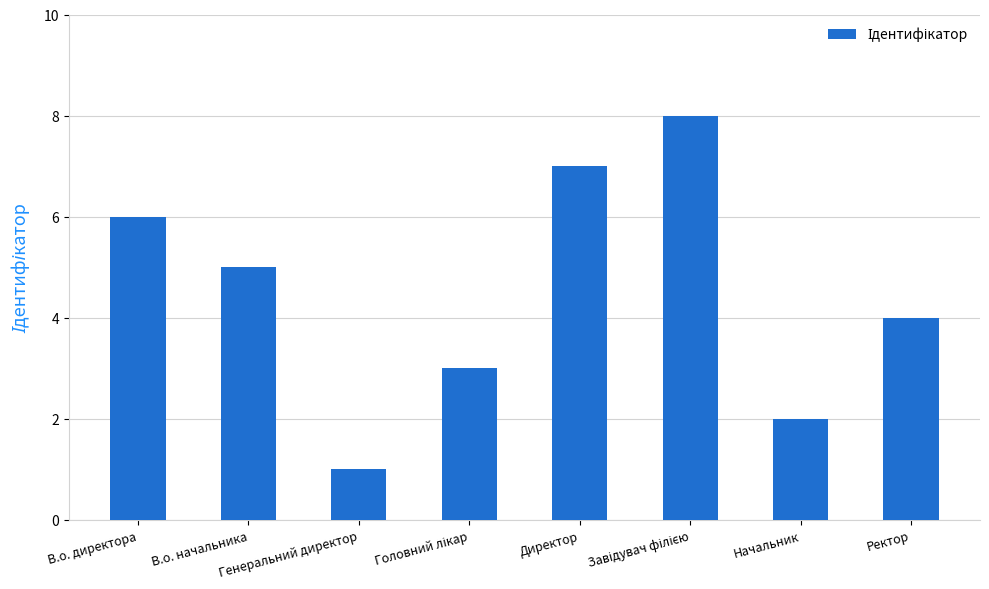

How many data points are less than 5?

4